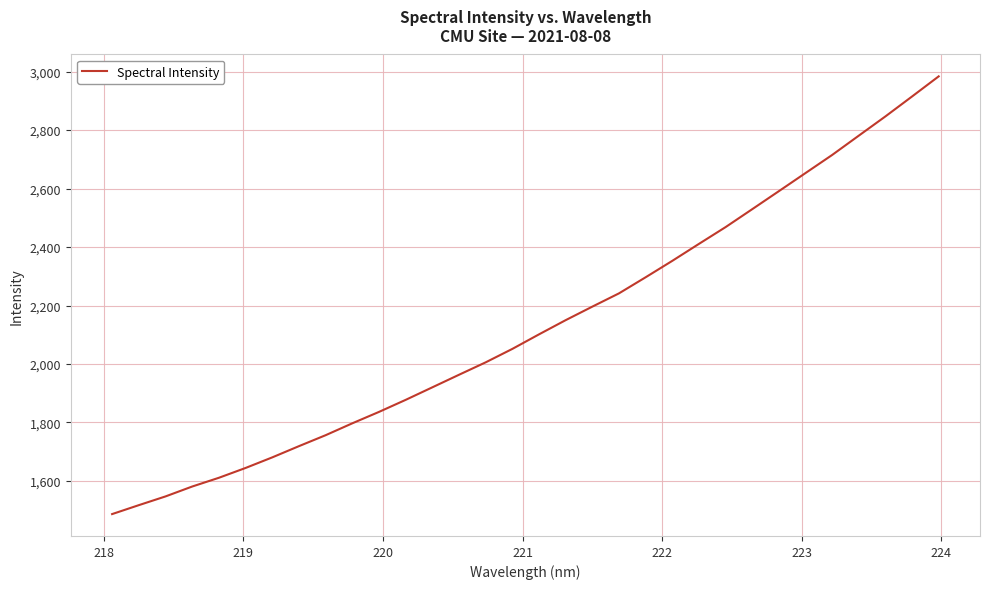

What is the greatest value displayed?

2983.8